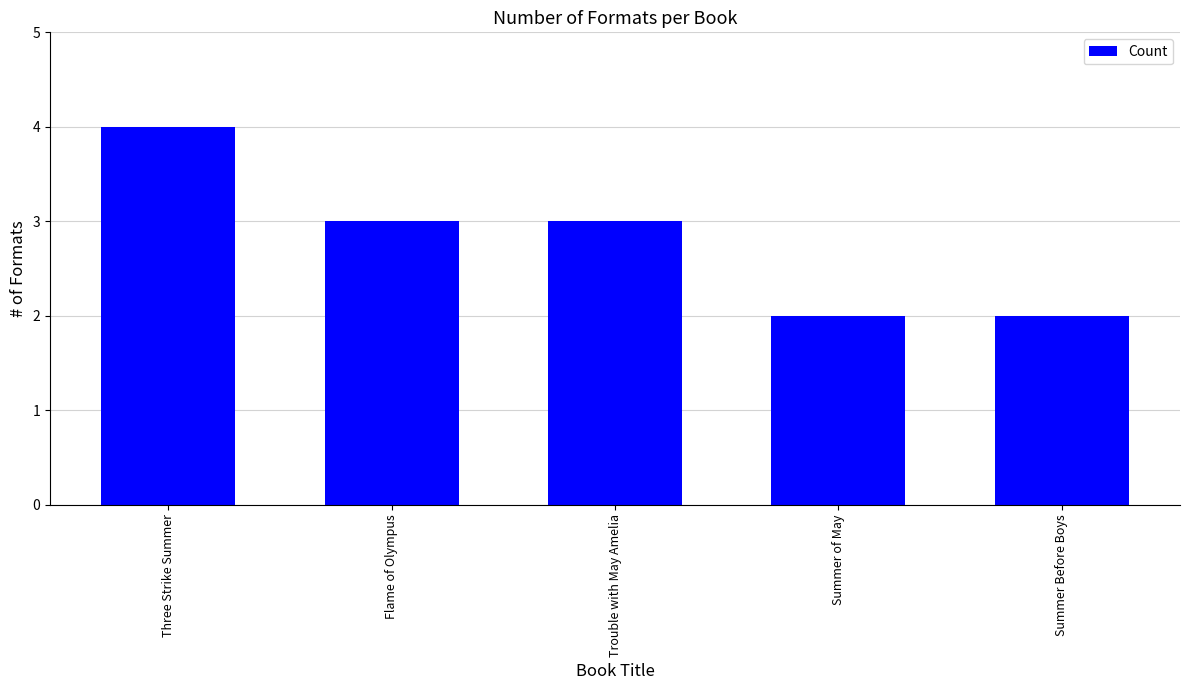

What value does the data have at Trouble with May Amelia?

3